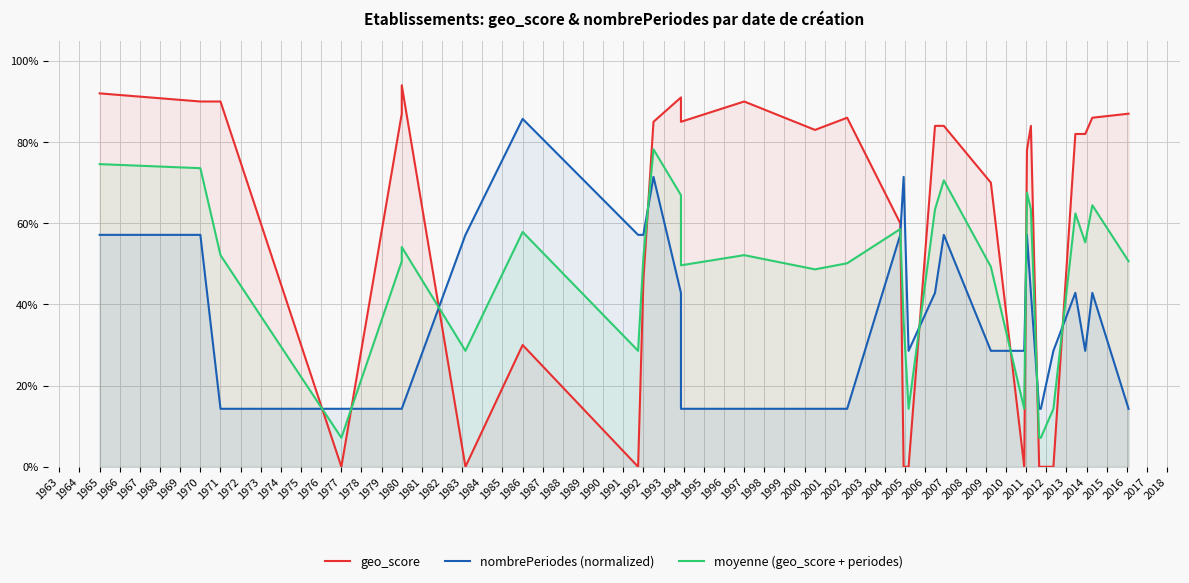

List the series in order of their overall mean, highest first.

geo_score, moyenne (geo_score + periodes), nombrePeriodes (normalized)